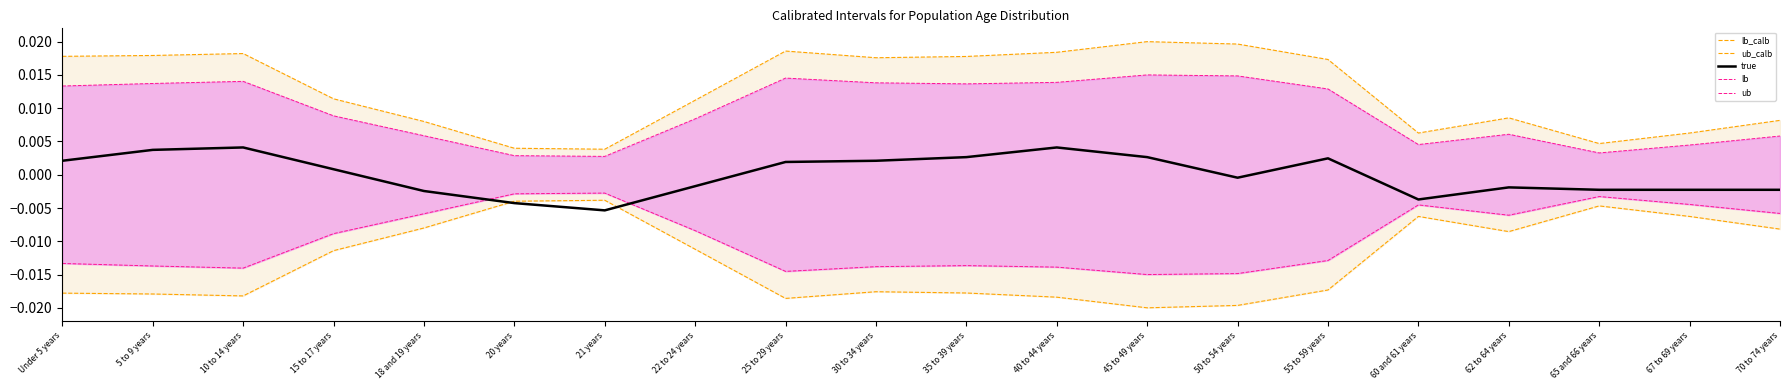

True or false: Illinois lower (lb) and Illinois upper (ub) cross at least once.

False